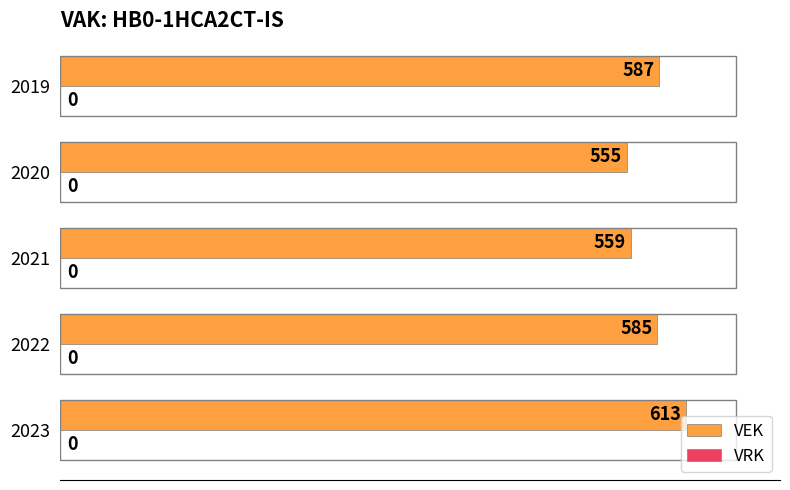

Count the number of data series in this chart.

1